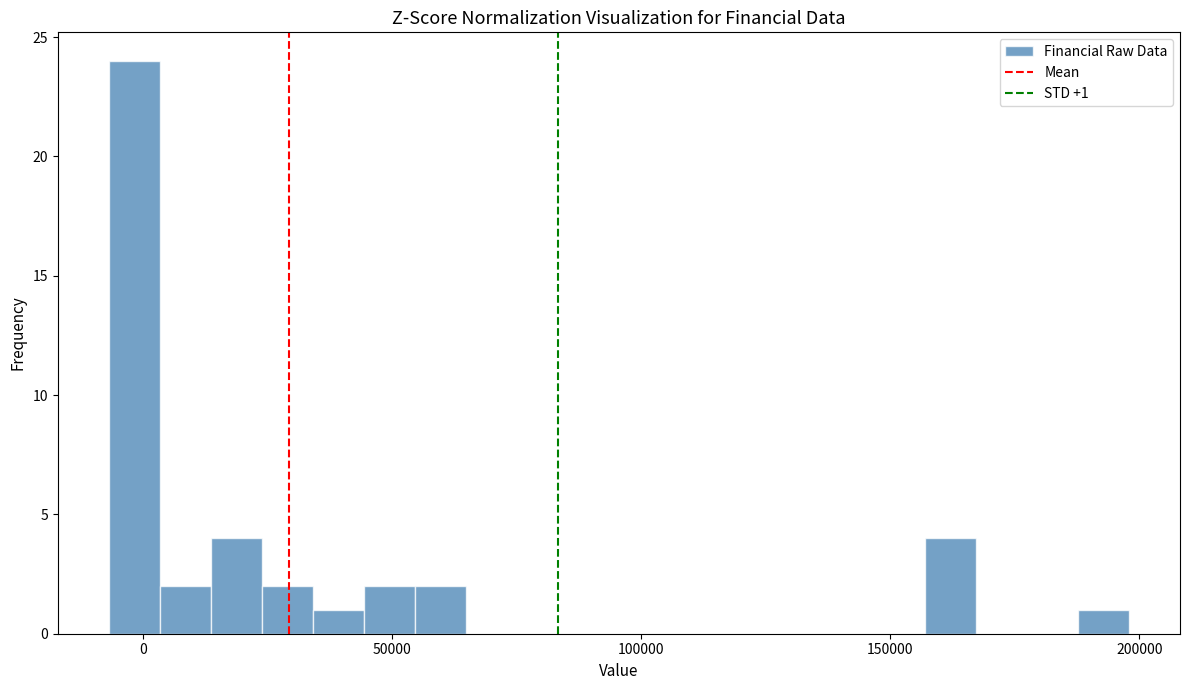

Read against the x-axis, roughly where is the centre of the tallest bar?

0